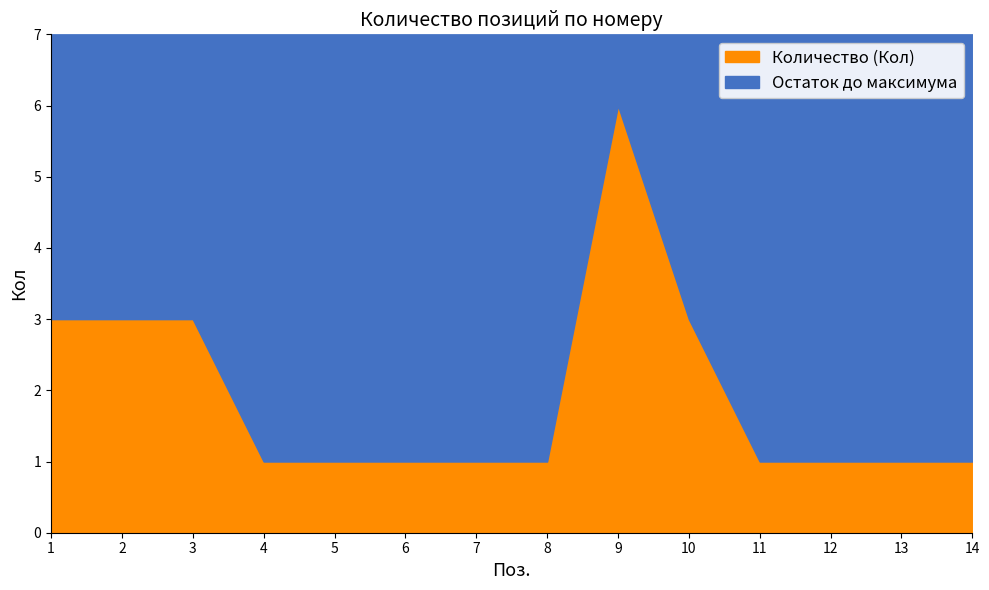

What is the change in value from 3 to 4?

-2